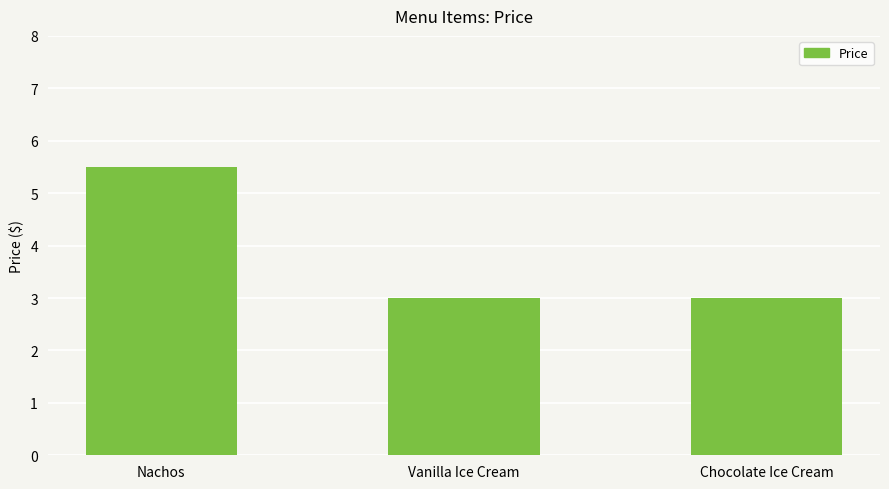

What is the minimum value shown in the chart?

3.0